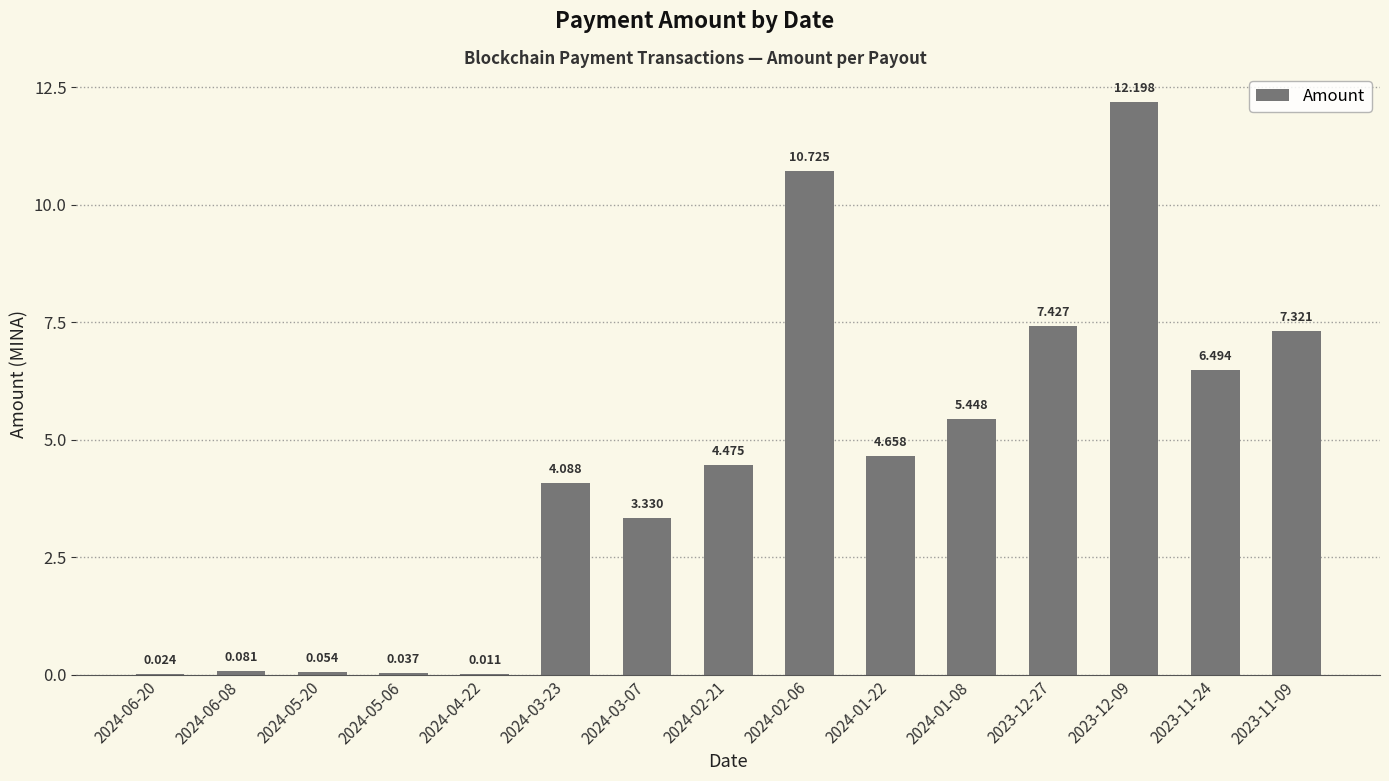

At which label is the value closest to 6?

2023-11-24